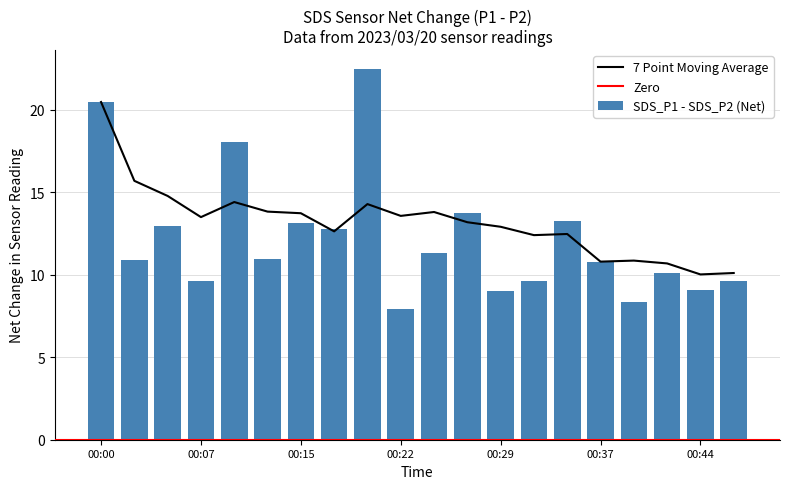

What is the change in value from 00:02 to 00:07?

-1.3